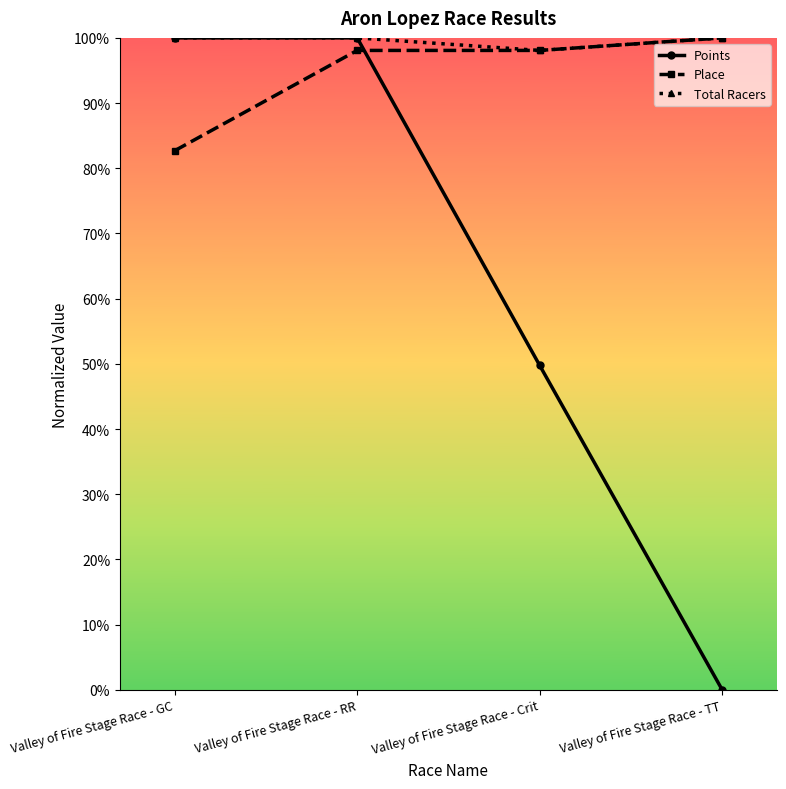

What is the average value of the Points series?

62.4